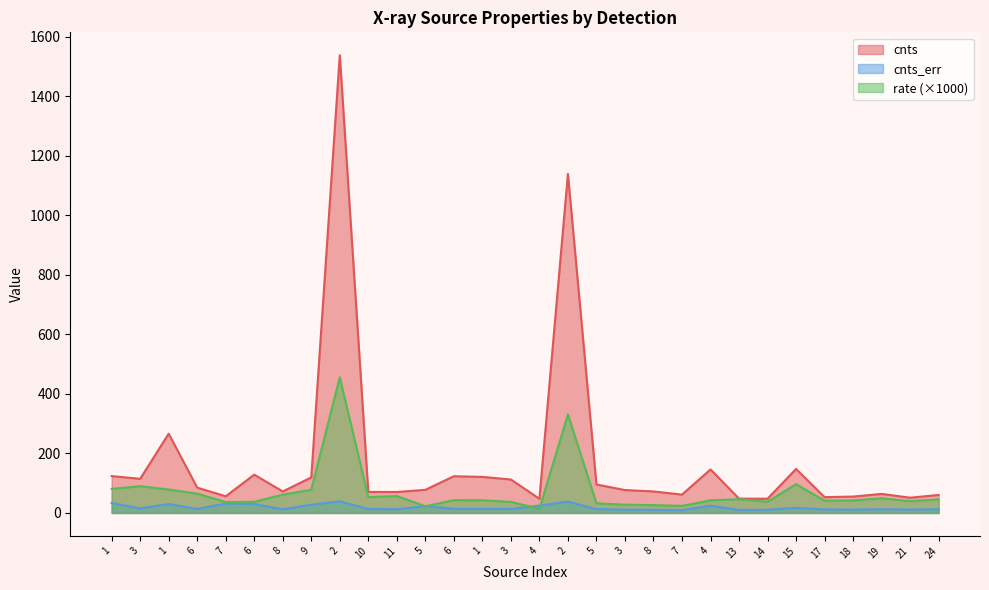

What is the difference between the highest and lowest values at 7?

24.6